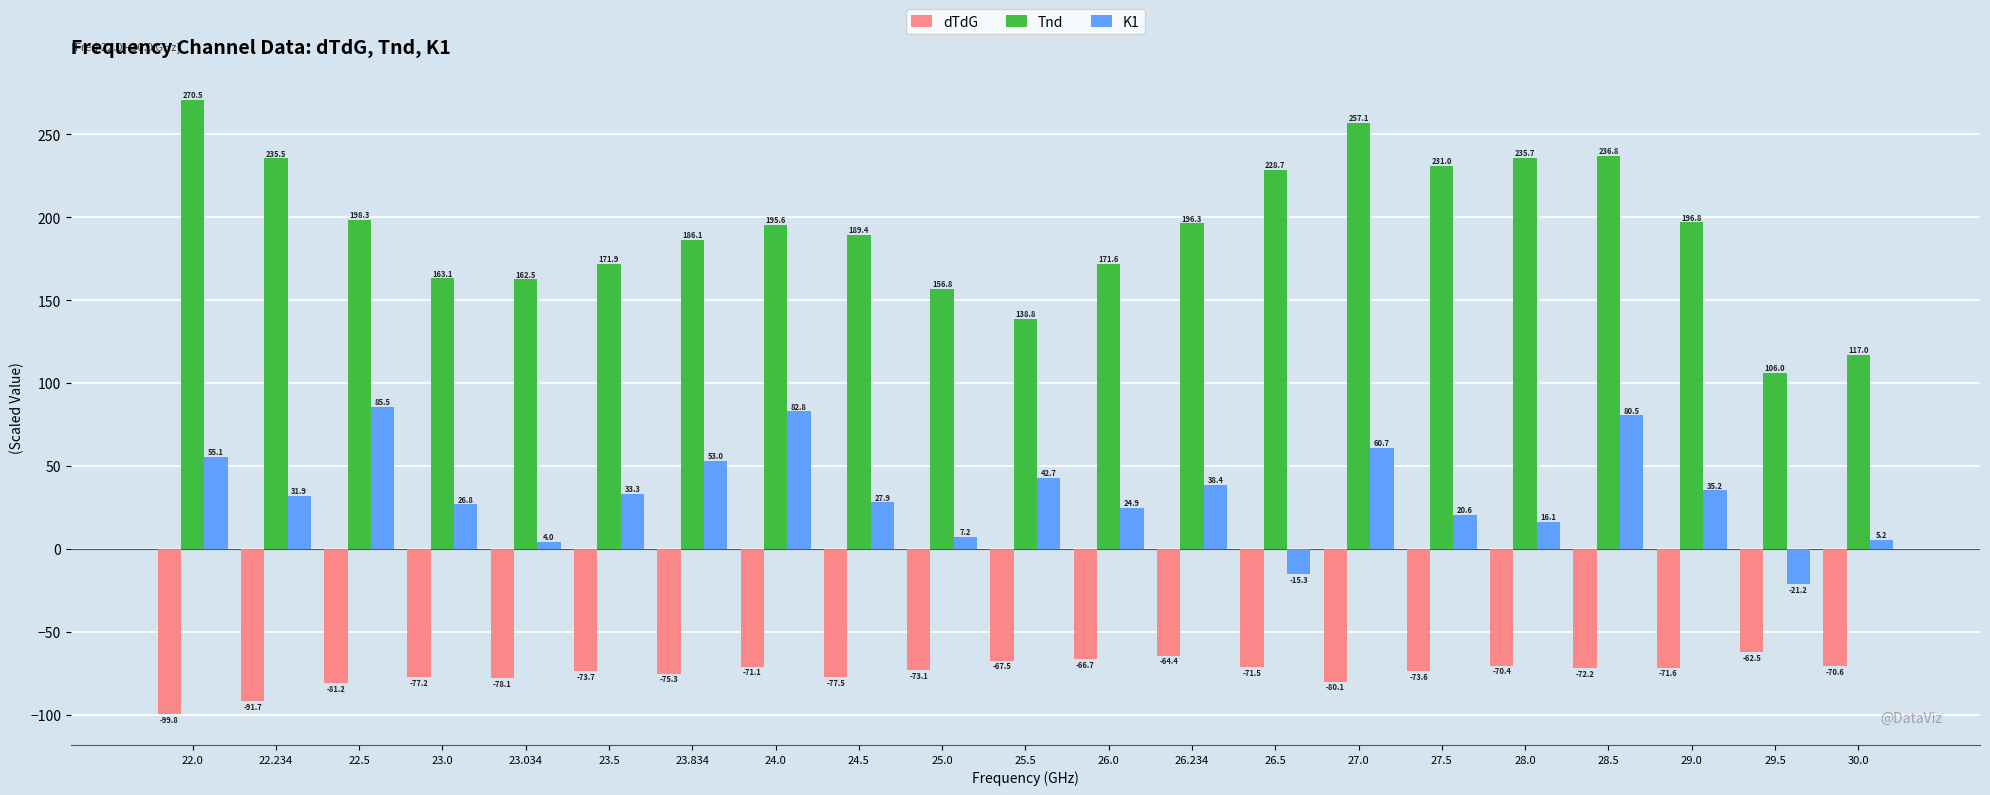

At which category is the sum across all series the highest?

28.5